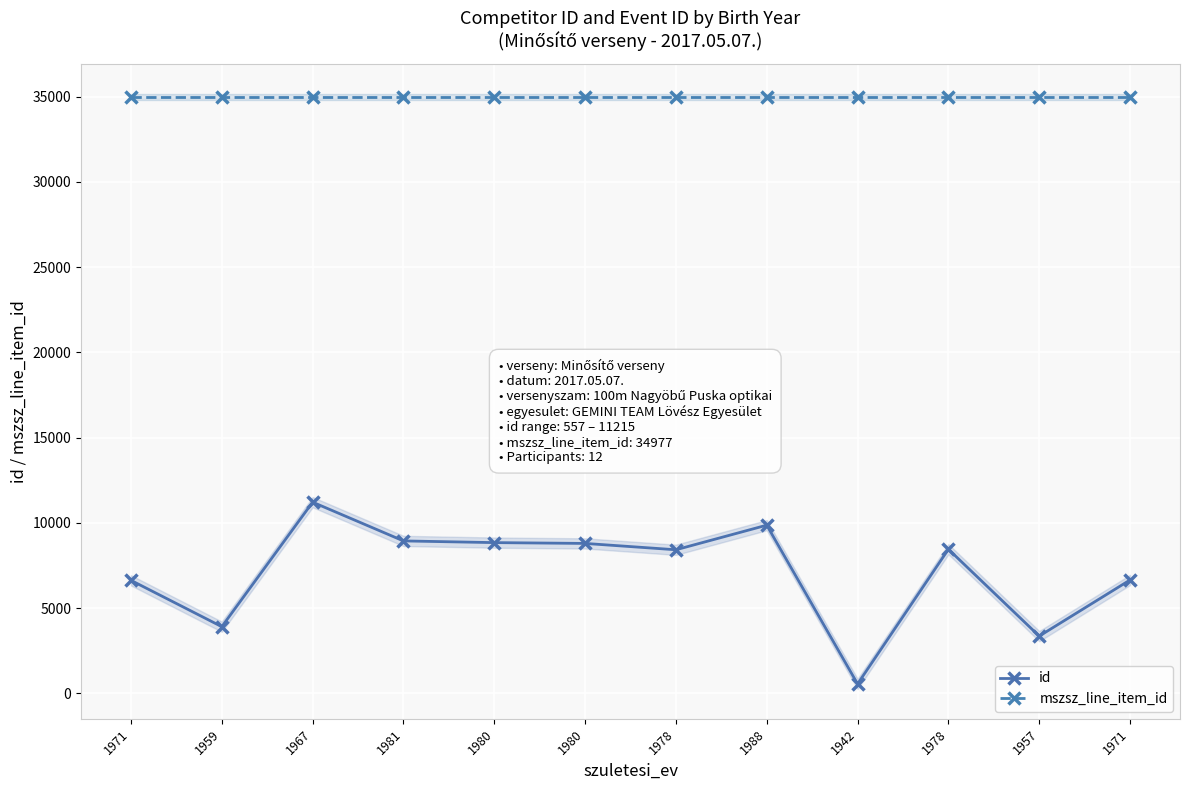

Which series has the largest total across all categories?

mszsz_line_item_id